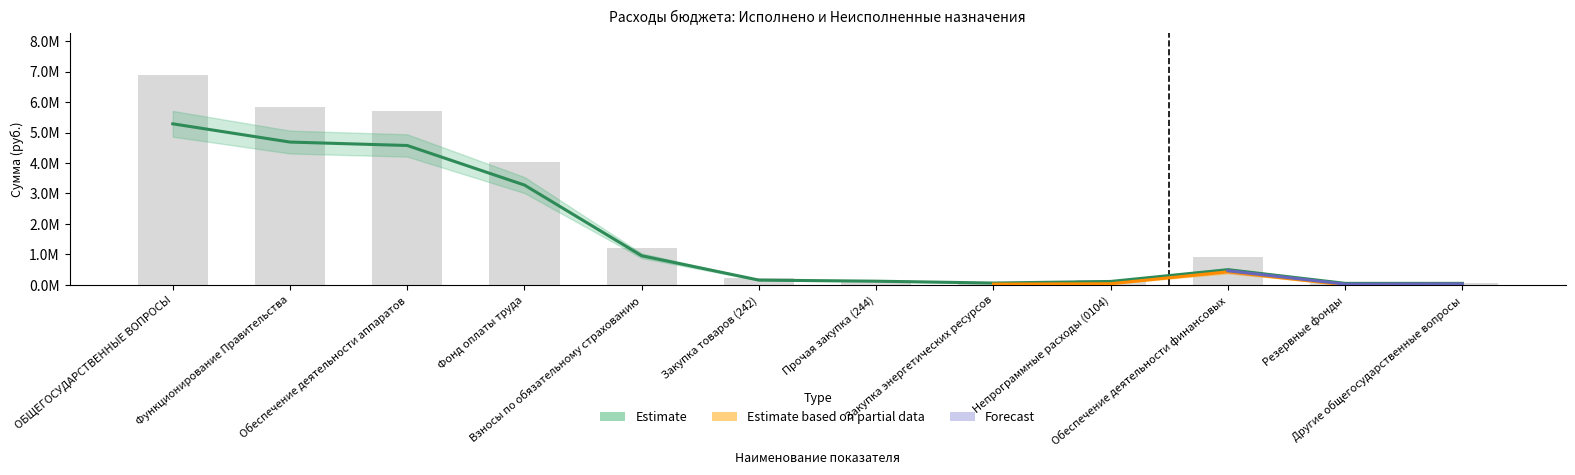

What is the total value across all series at Другие общегосударственные вопросы?

113858.8